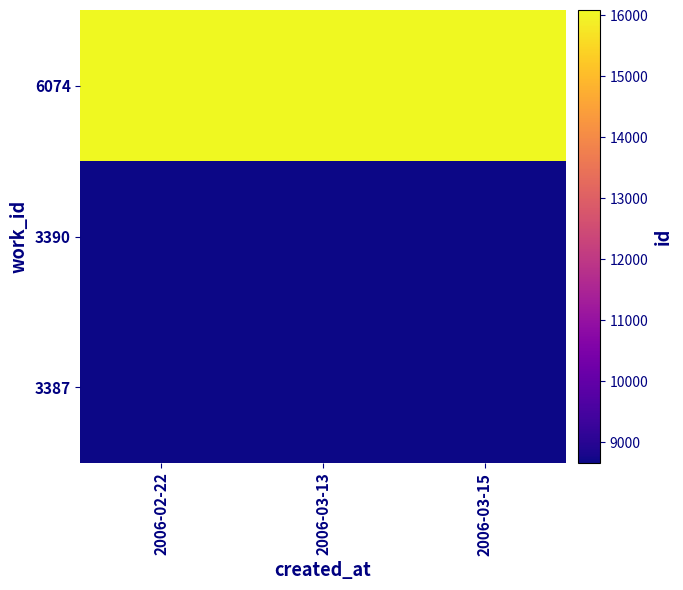

What is the spread (max minus min) of values at 2006-02-22?

7414